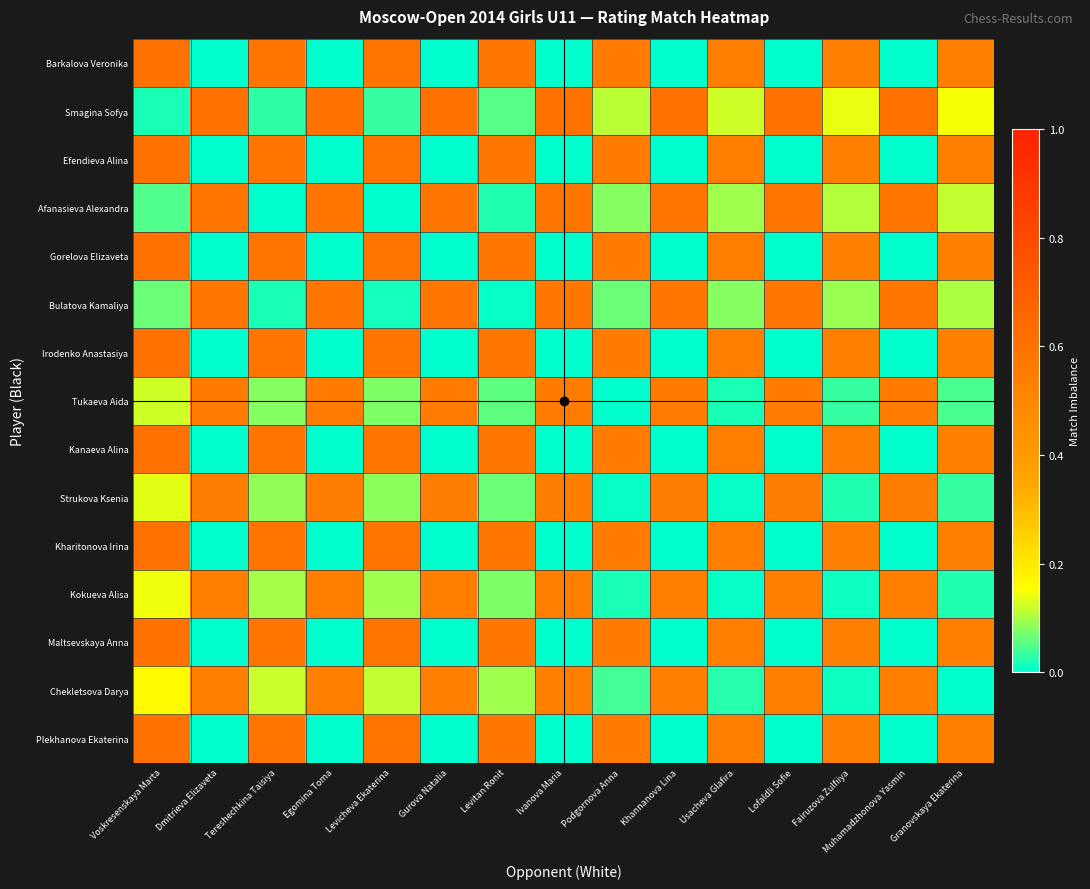

Which series has the widest spread of values?

Barkalova Veronika